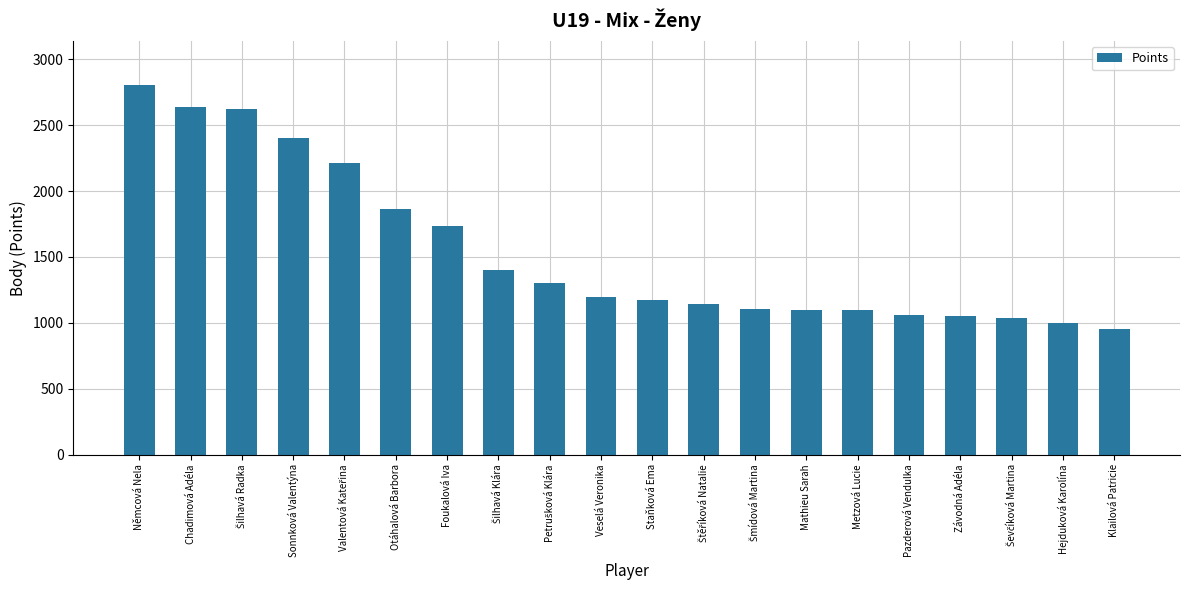

Read the value at Metzová Lucie, to the nearest 10.

1100